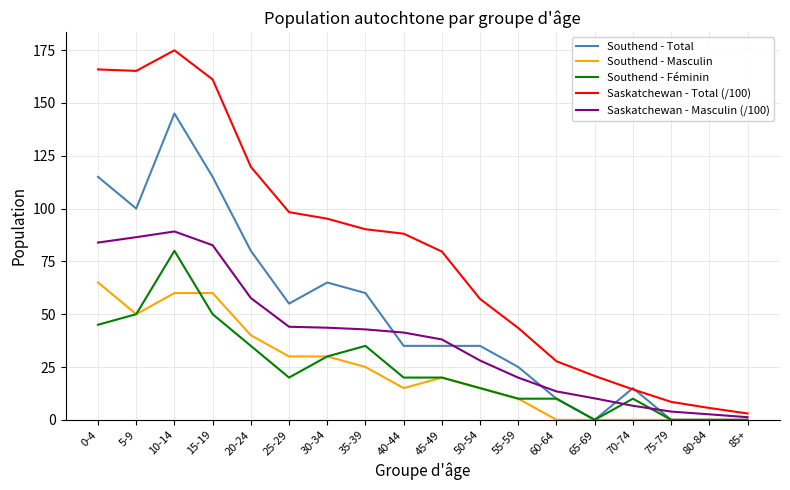

The Southend - Féminin series shows -46.1 at 65-69. True or false?

False